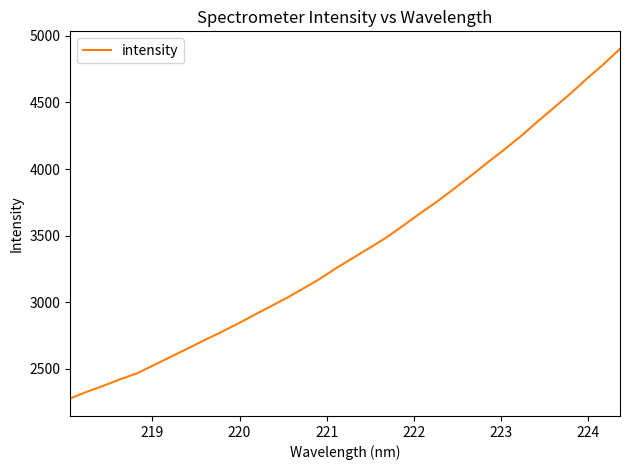

What is the difference between the maximum and minimum values?

2627.3